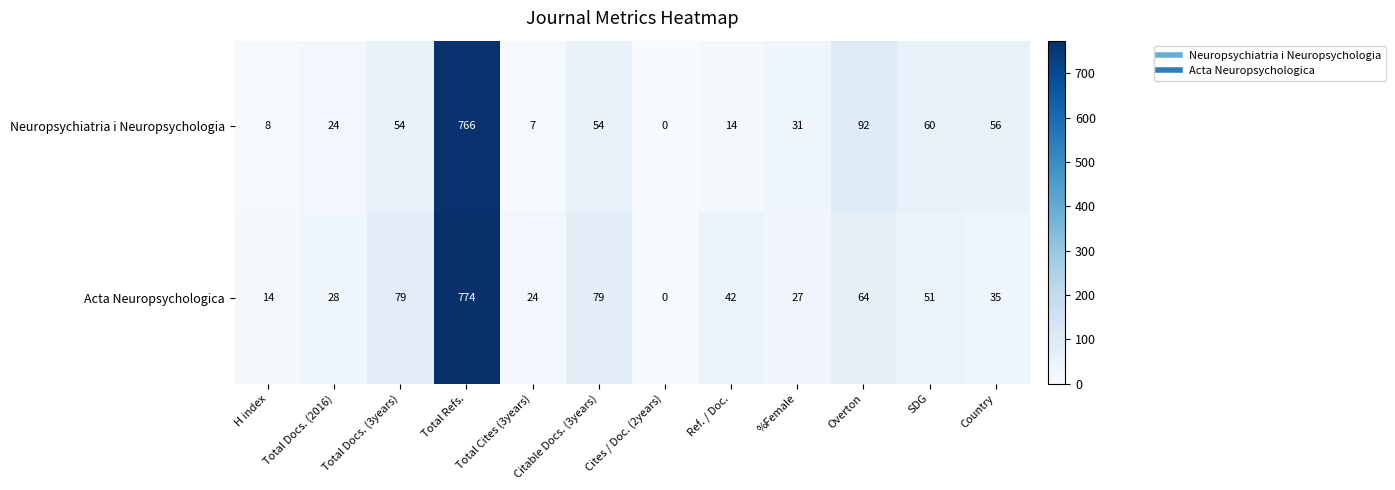

What is the difference between the maximum and second lowest values in the Acta Neuropsychologica series?

760